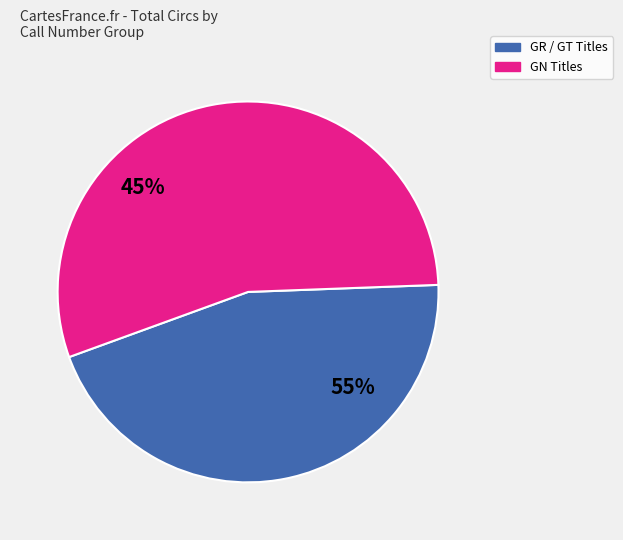

The Masks Of Black Africa slice represents 13% of the pie. True or false?

False